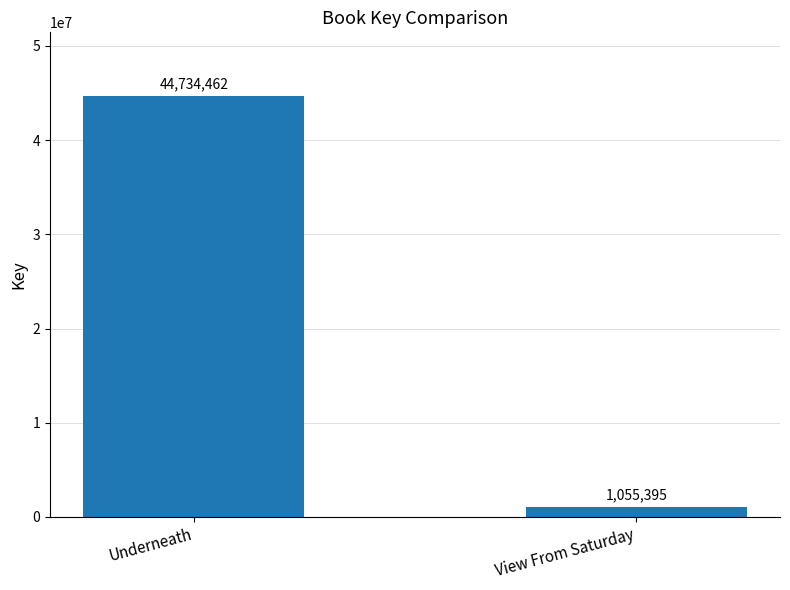

The value at Underneath is 10449019. True or false?

False